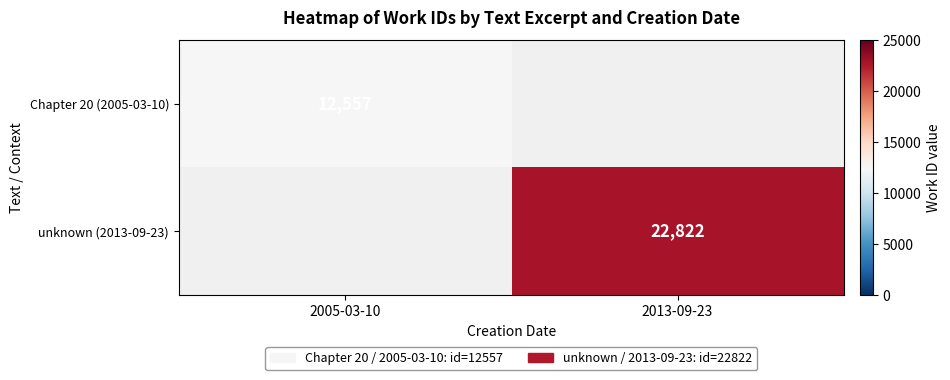

The Chapter 20 (2005-03-10) series shows 8406 at 2005-03-10. True or false?

False